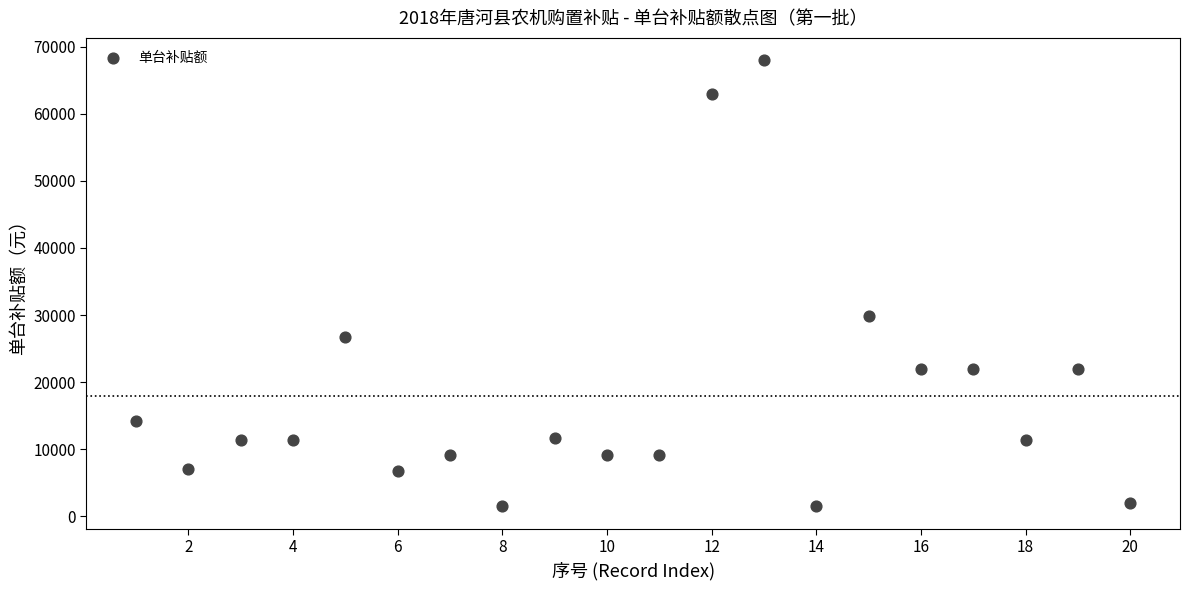

What Y value in the scatter plot is closest to 34750?

29900